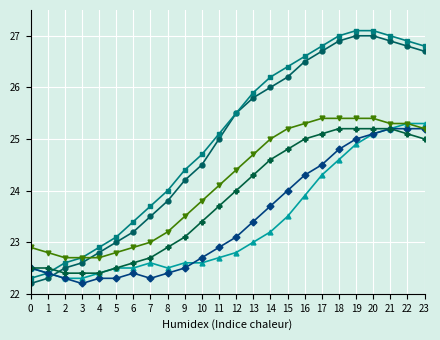

What is the total value across all series at 23?

154.2